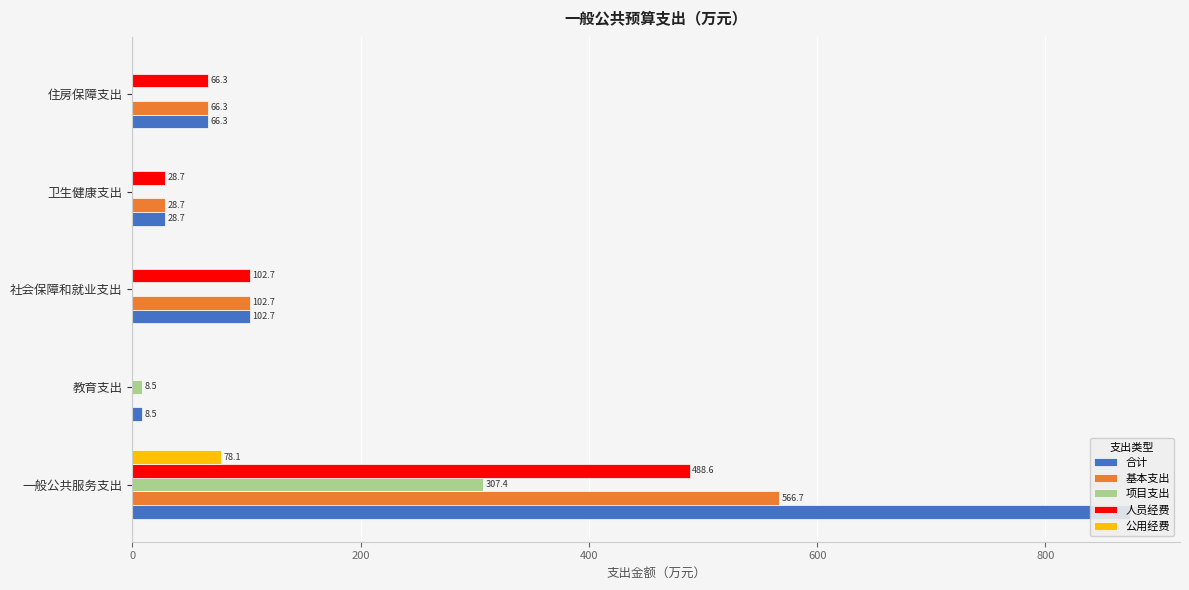

What is the difference between the highest and lowest values at 一般公共服务支出?

796.0